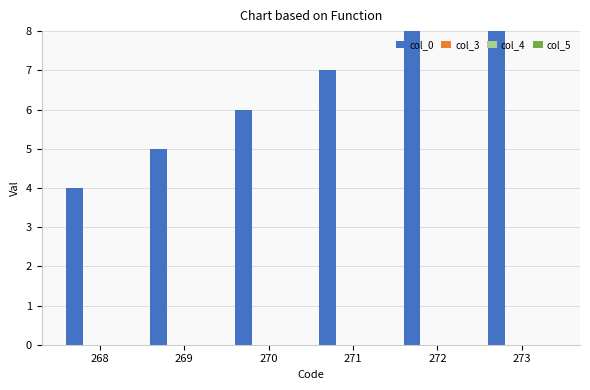

Which series changed the most between 269 and 270?

col_0